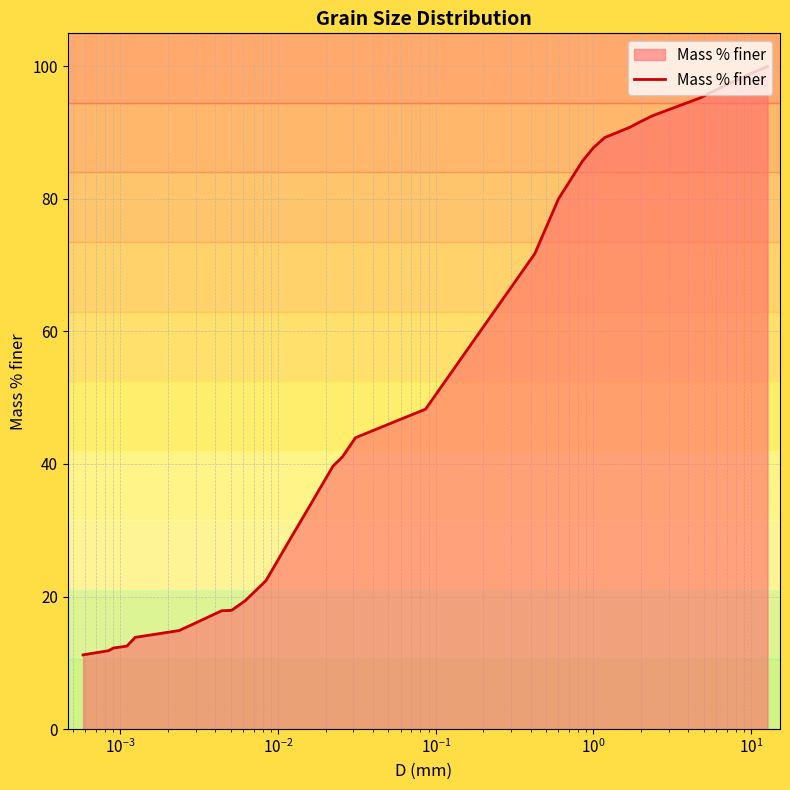

True or false: the data shows 36.0 at 12.

False